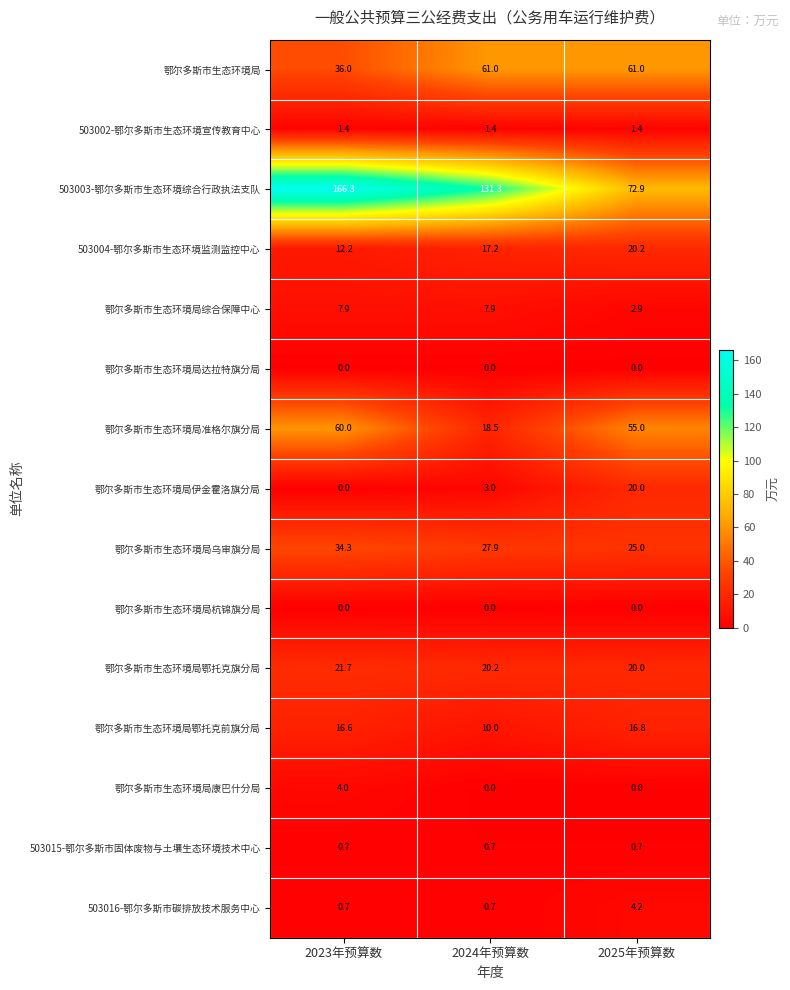

Read the 503003-鄂尔多斯市生态环境综合行政执法支队 value at 2023年预算数.

166.3